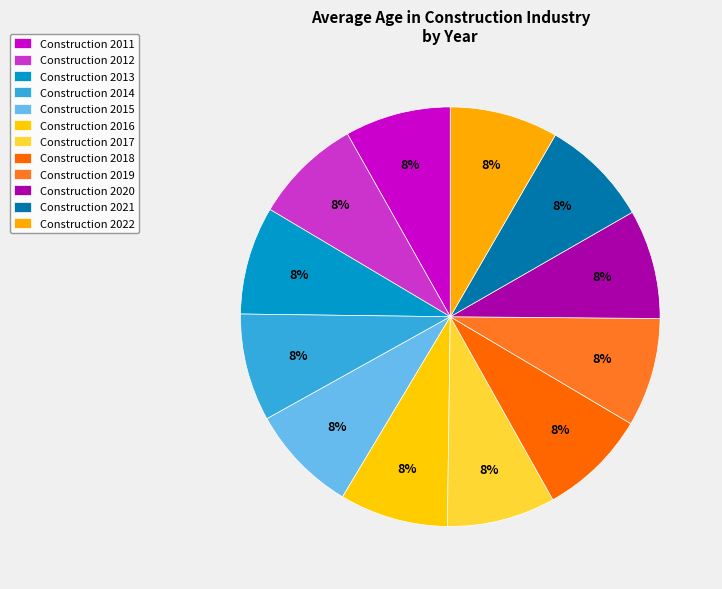

How many slices are in this pie chart?

12